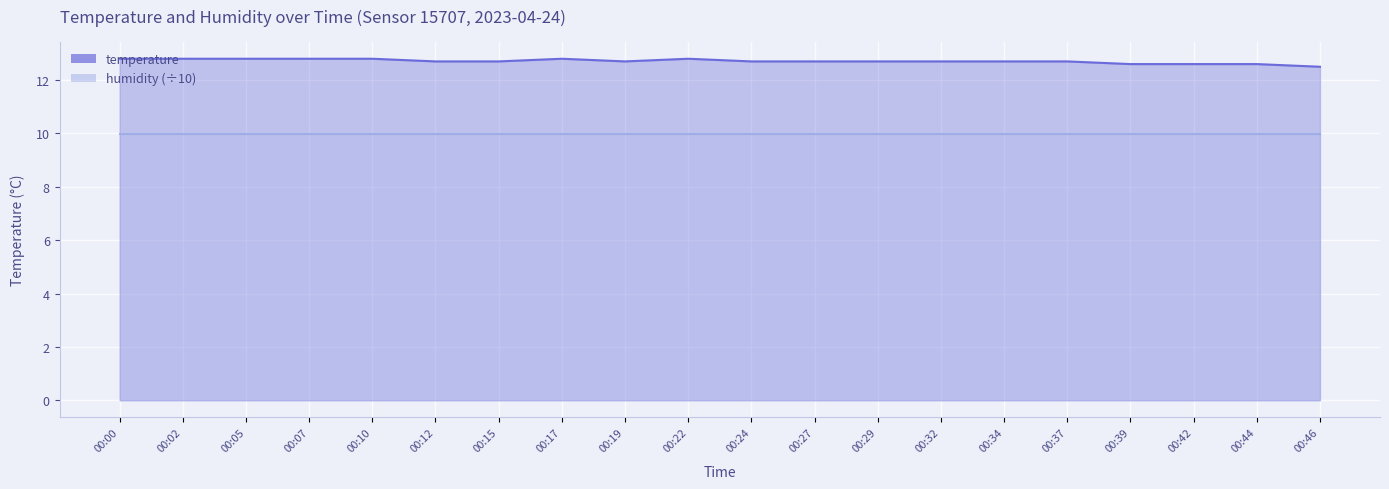

Read the value at 00:17.

12.8